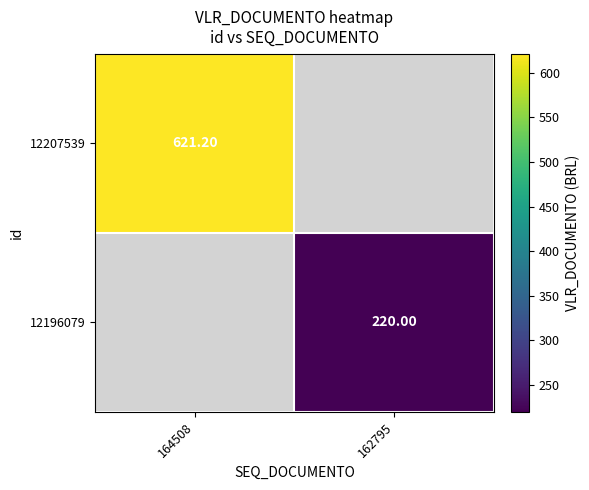

How many values in 12207539 are above zero?

1